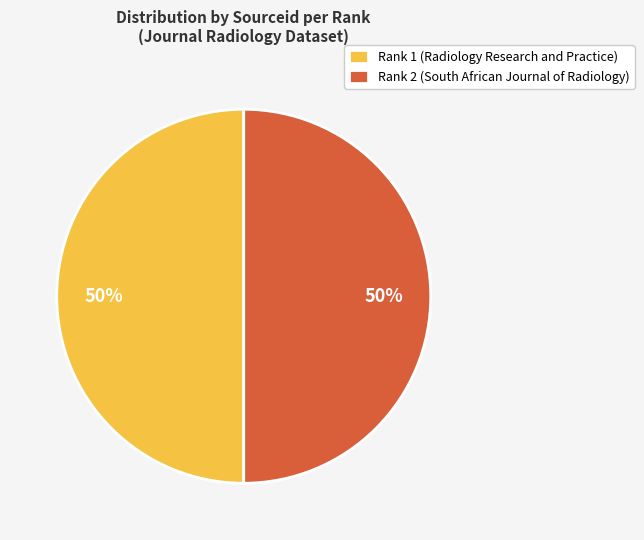

Is the sum of Rank 2 (South African Journal of Radiology) and Rank 1 (Radiology Research and Practice) greater than half?

Yes